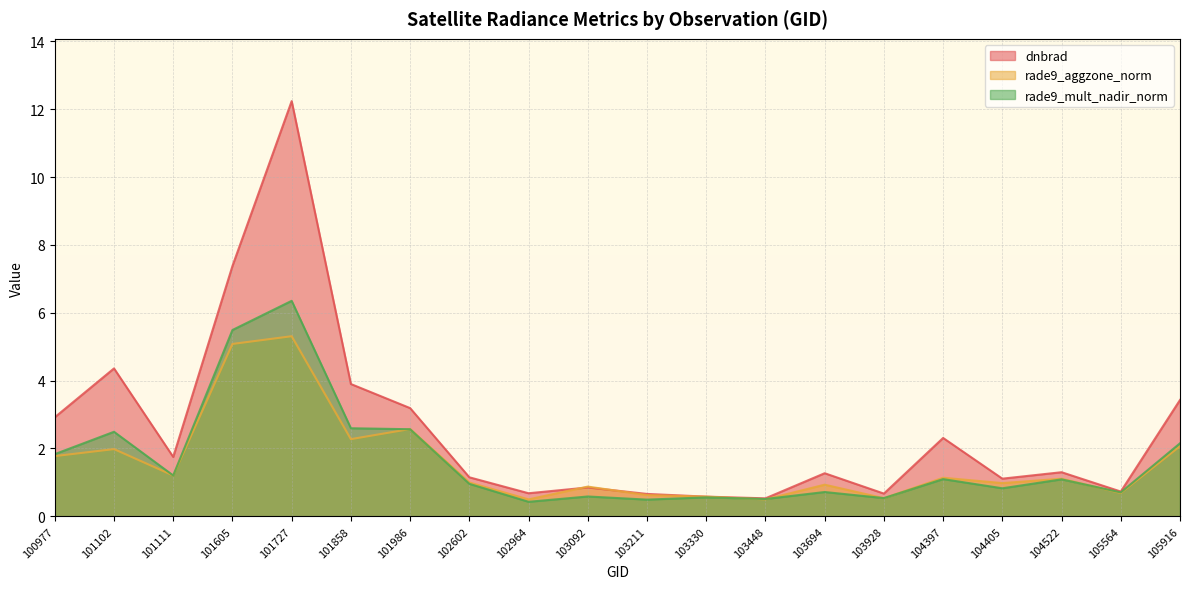

Which category has the lowest value in the rade9_mult_nadir_norm series?

102964